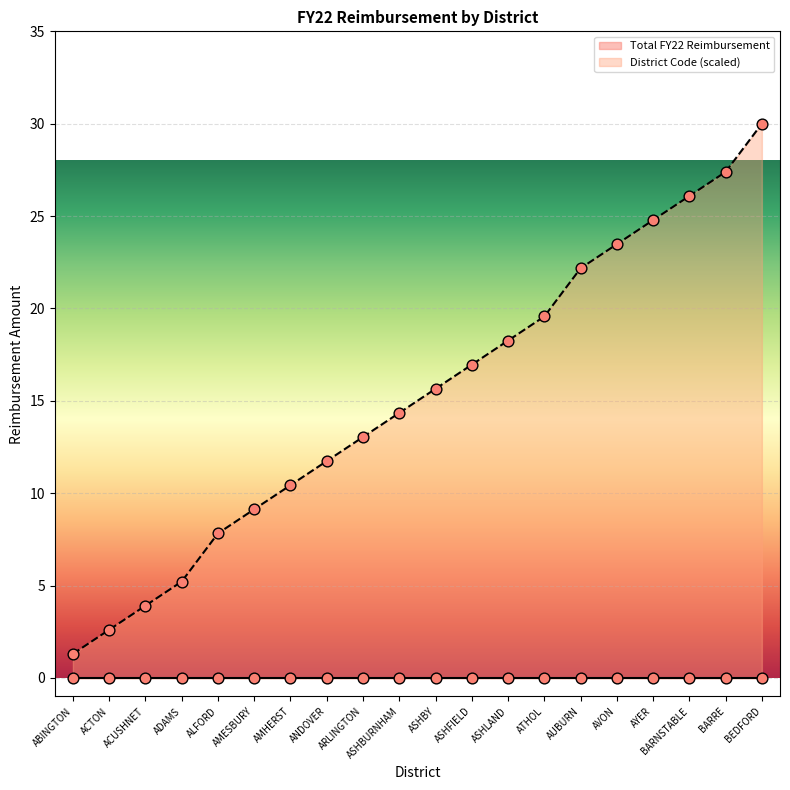

Between ANDOVER and ACUSHNET, which is larger?

ANDOVER